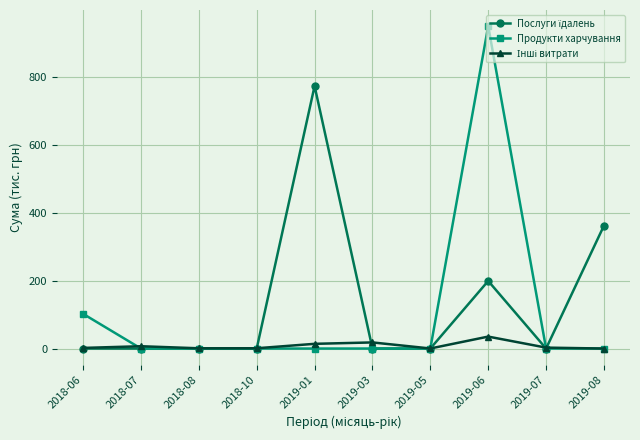

Which series has the widest spread of values?

Продукти харчування